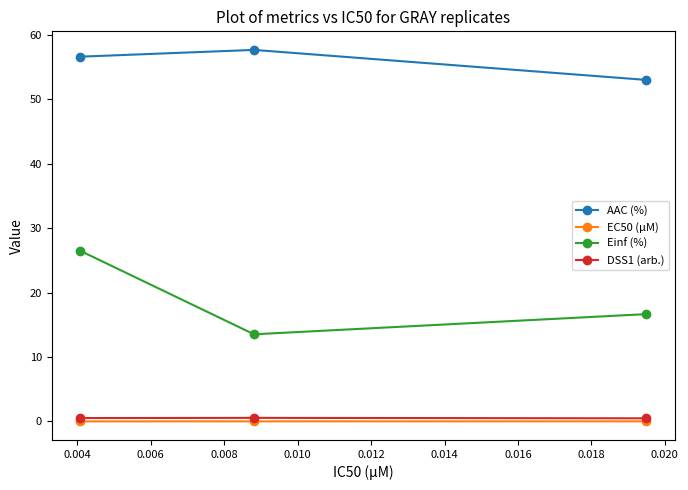

Which series has the widest spread of values?

Einf (%)